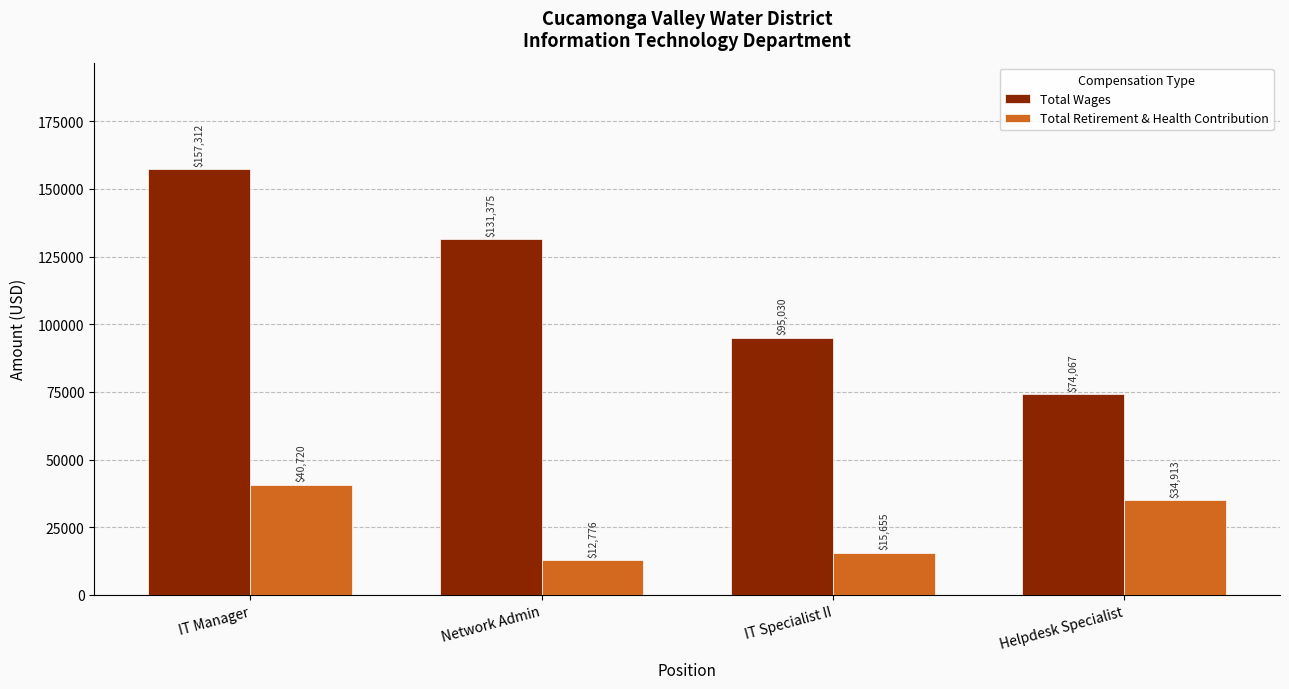

Which series changed the most between IT Manager and Network Admin?

Total Retirement & Health Contribution